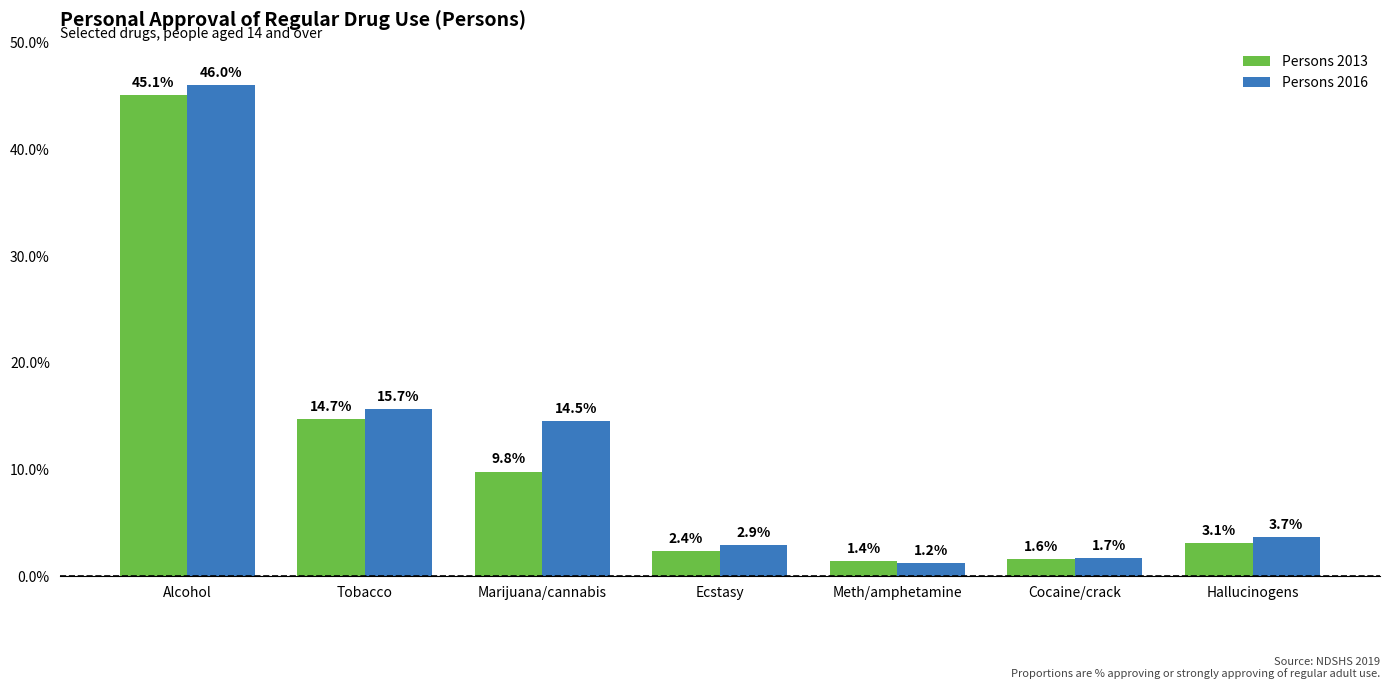

Count the number of data series in this chart.

2